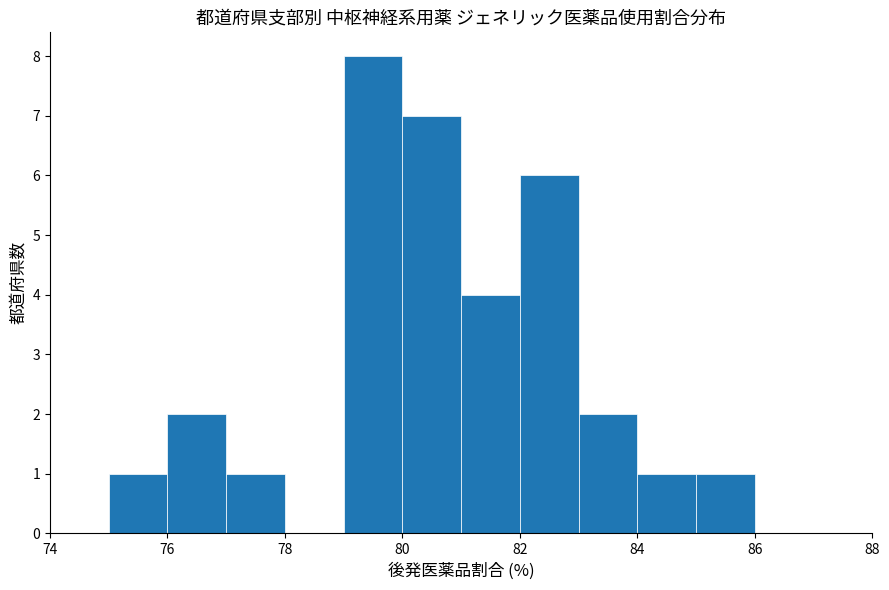

Reading left to right, transcribe this chart: for each bar, give the range it covers on the x-axis and its height. The values are not printed on the chart, so give them approximately, as read against the axis.

74 to 75: 0
75 to 76: 1
76 to 77: 2
77 to 78: 1
78 to 79: 0
79 to 80: 8
80 to 81: 7
81 to 82: 4
82 to 83: 6
83 to 84: 2
84 to 85: 1
85 to 86: 1
86 to 87: 0
87 to 88: 0